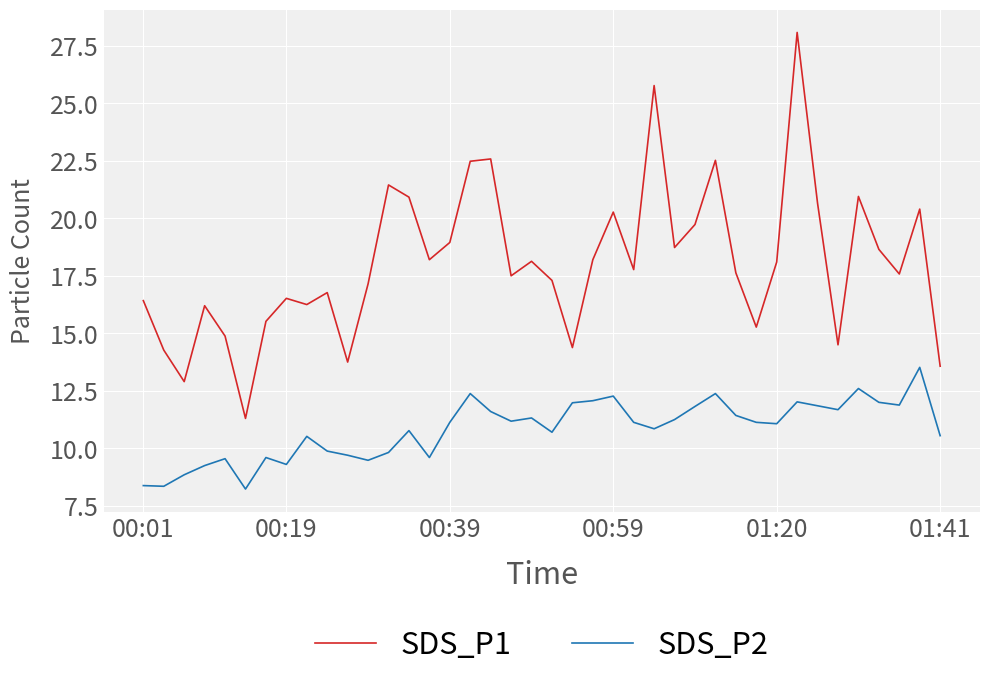

Which series has the largest total across all categories?

SDS_P1